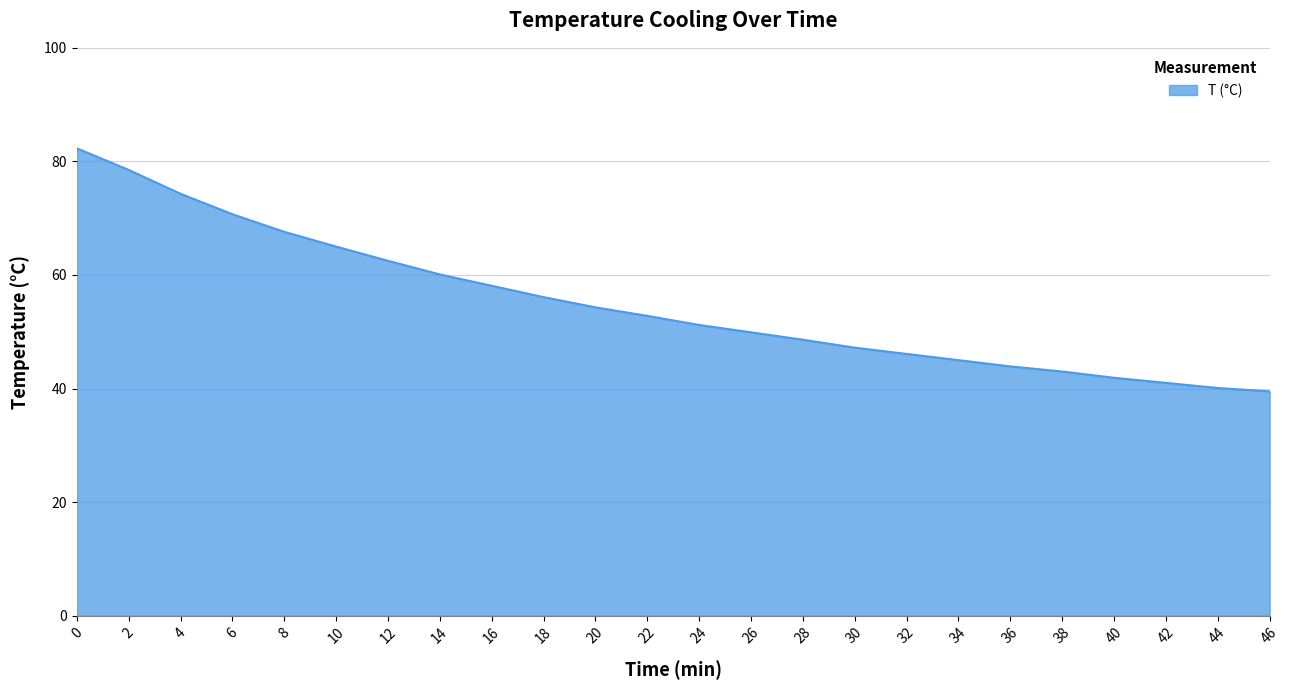

Reading right to left, extract all data points from this chart.

39.5	40.1	41.0	41.9	43.0	43.9	45.0	46.1	47.2	48.6	49.9	51.2	52.8	54.3	56.1	58.1	60.1	62.5	65.0	67.6	70.7	74.3	78.5	82.3